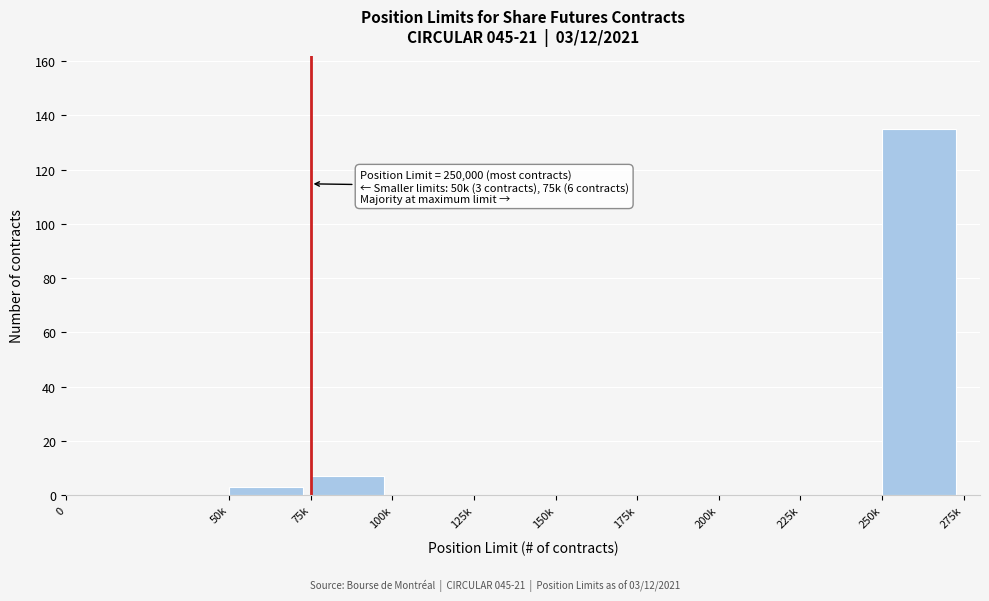

Reading left to right, transcribe all the data shown in this chart.

0=0	50k=3	75k=7	100k=0	125k=0	150k=0	175k=0	200k=0	225k=0	250k=135